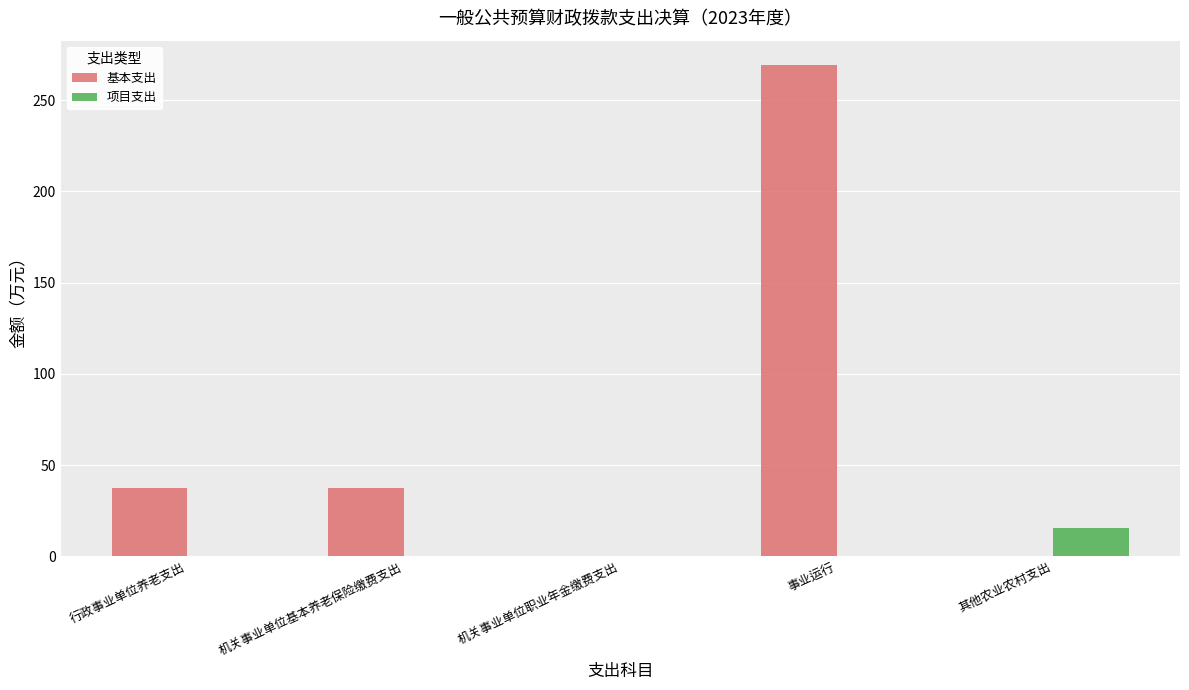

Read the 基本支出 value at 机关事业单位基本养老保险缴费支出.

37.3